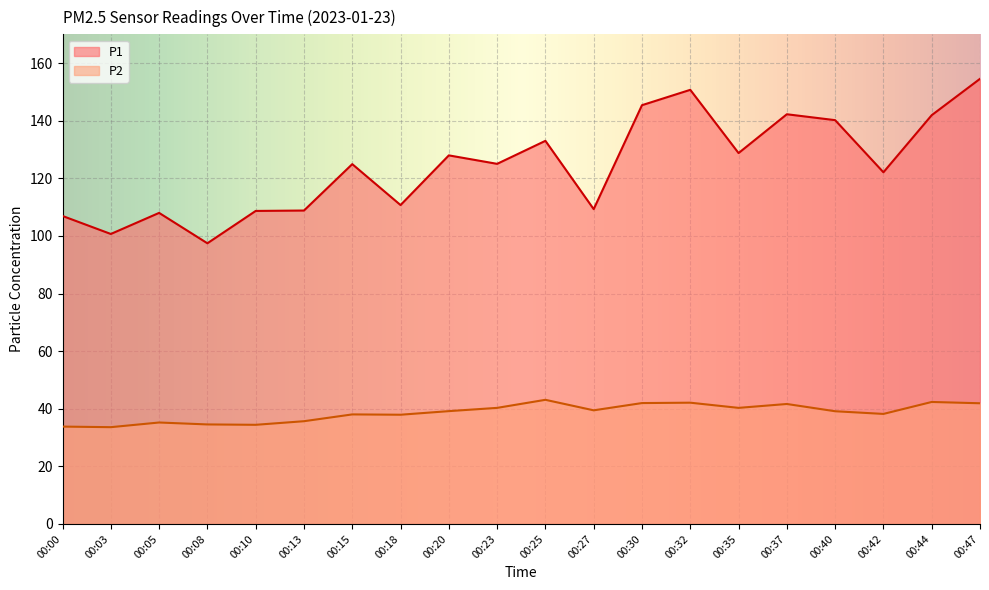

True or false: P2 and P1 intersect in this chart.

False